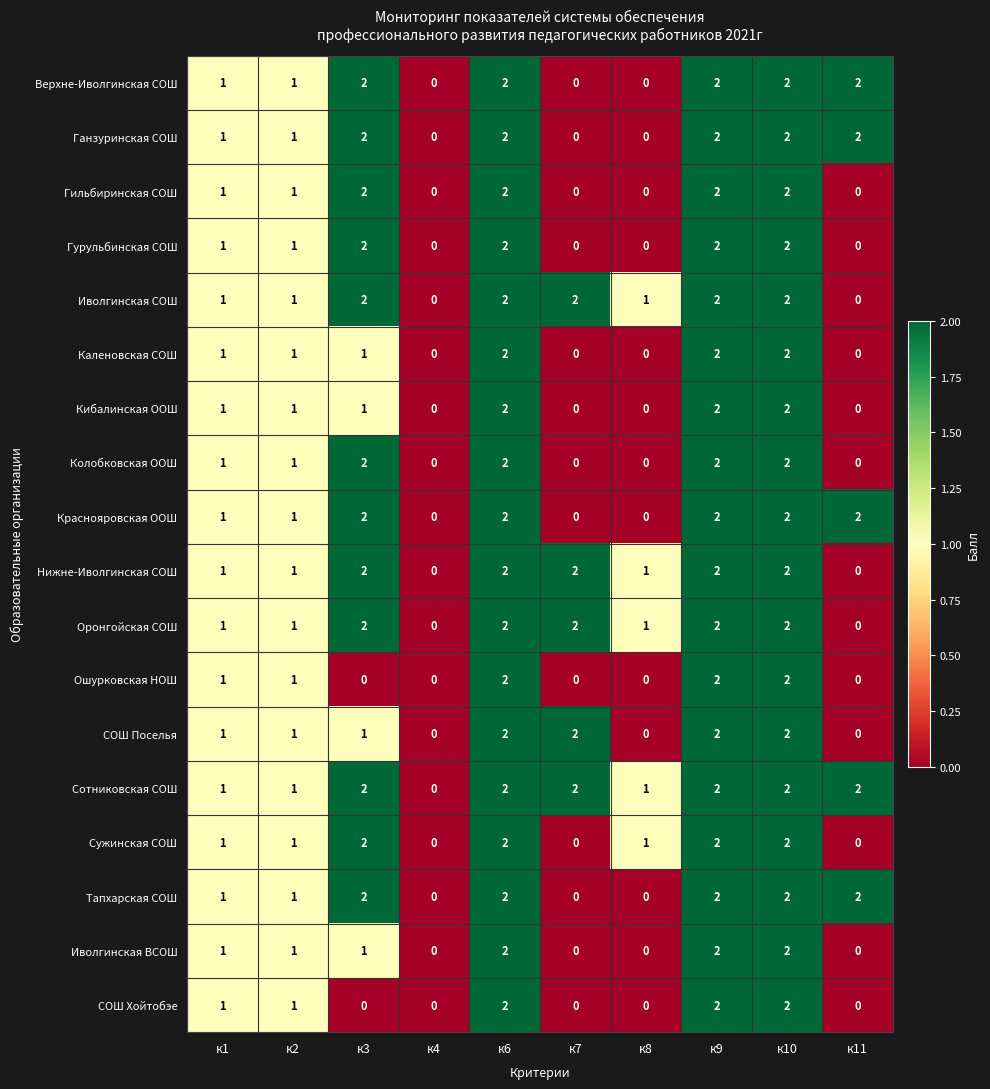

Count the number of categories in the chart.

10